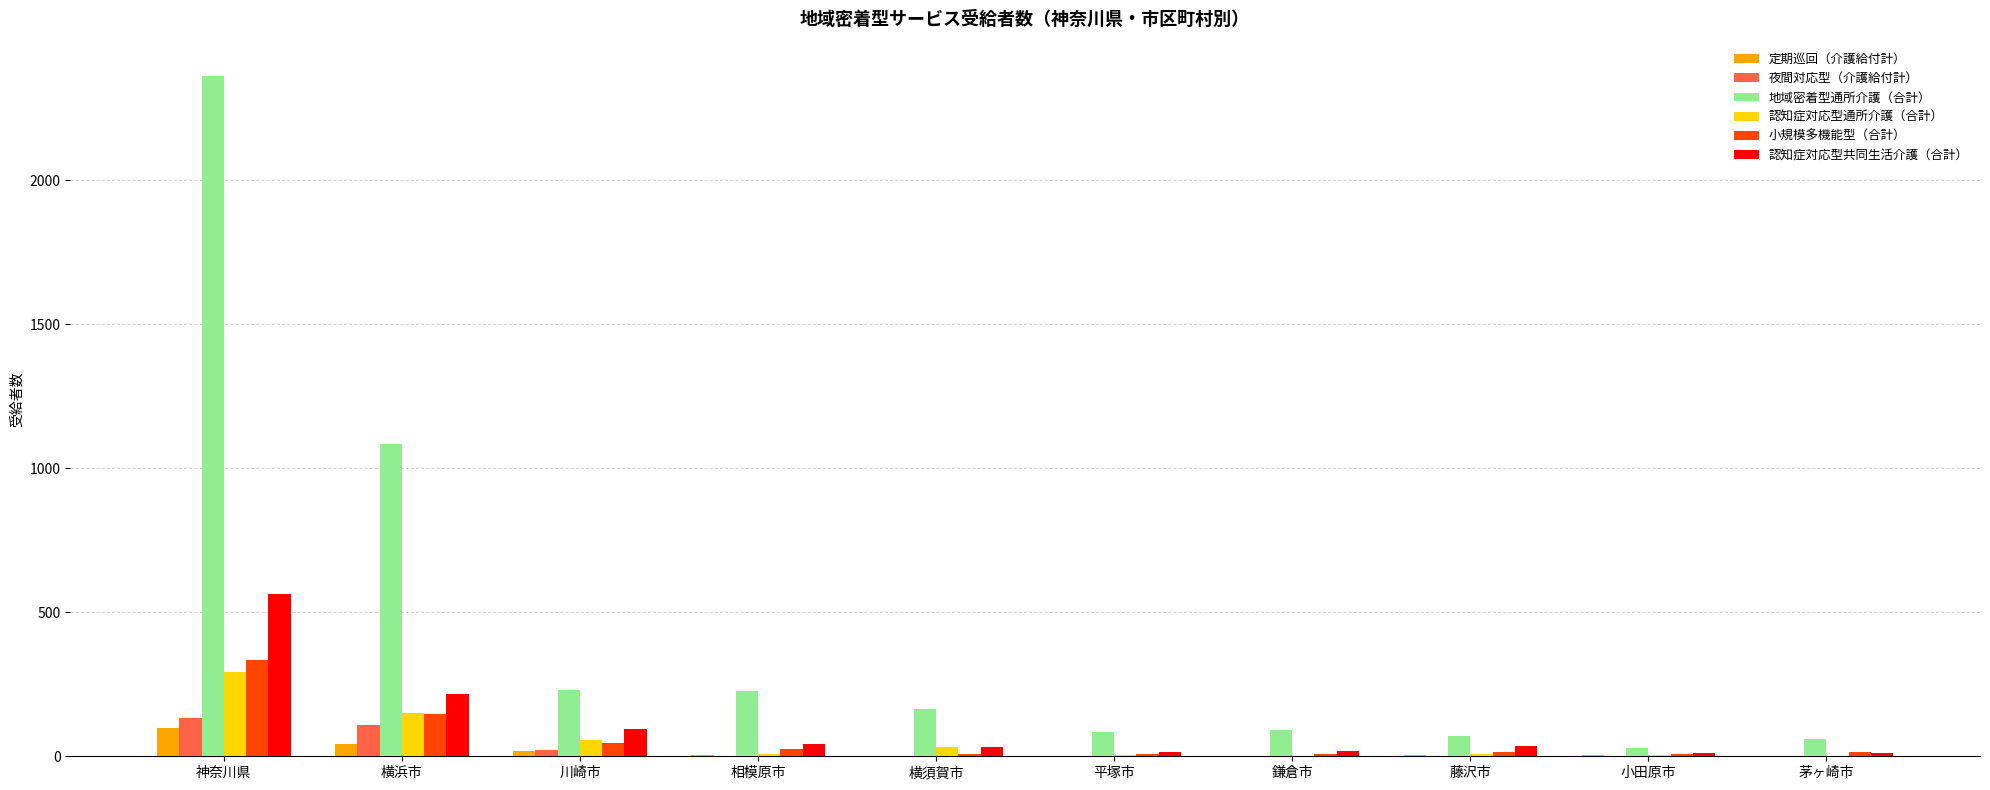

Which label corresponds to the largest value in the chart?

神奈川県